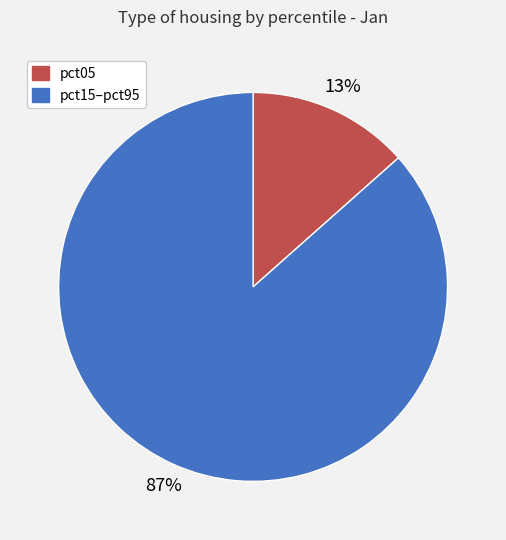

Count the number of slices in the pie.

2